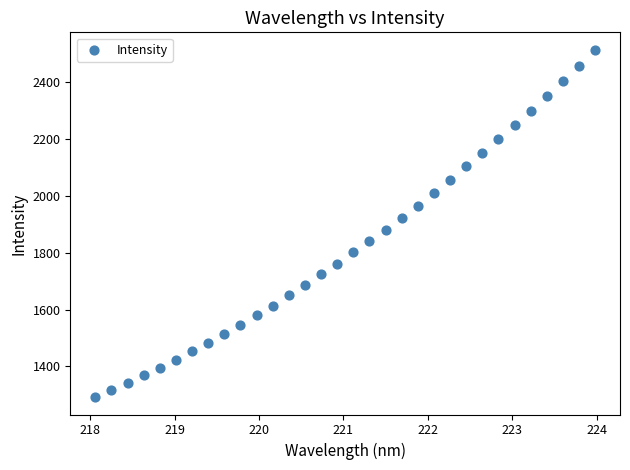

What is the range of X values (max minus min)?

5.9